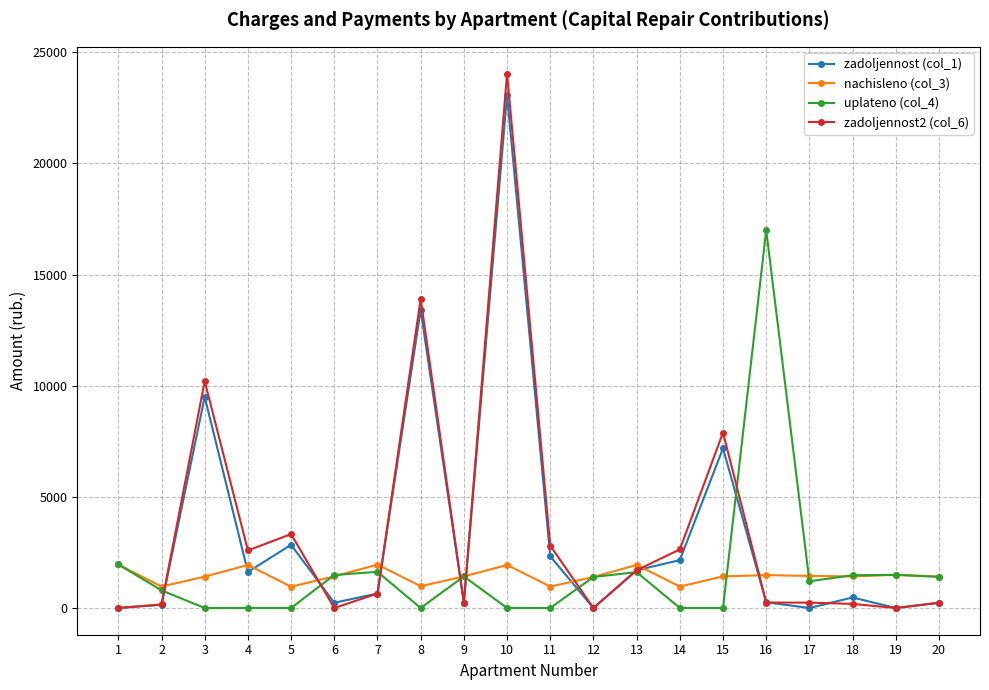

What is the value of the nachisleno (col_3) point at the 13th from the left?

1936.6